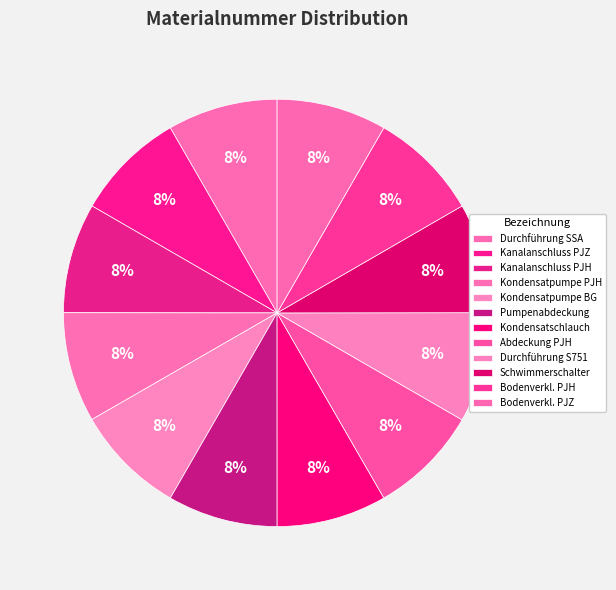

Count the number of slices in the pie.

12